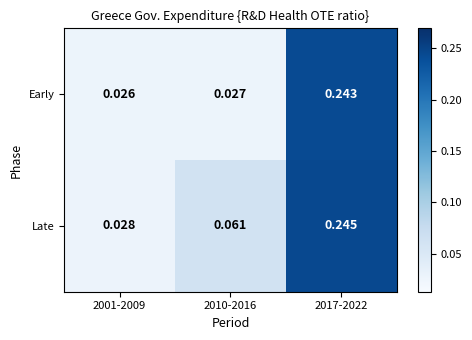

Which series has the largest total across all categories?

Late